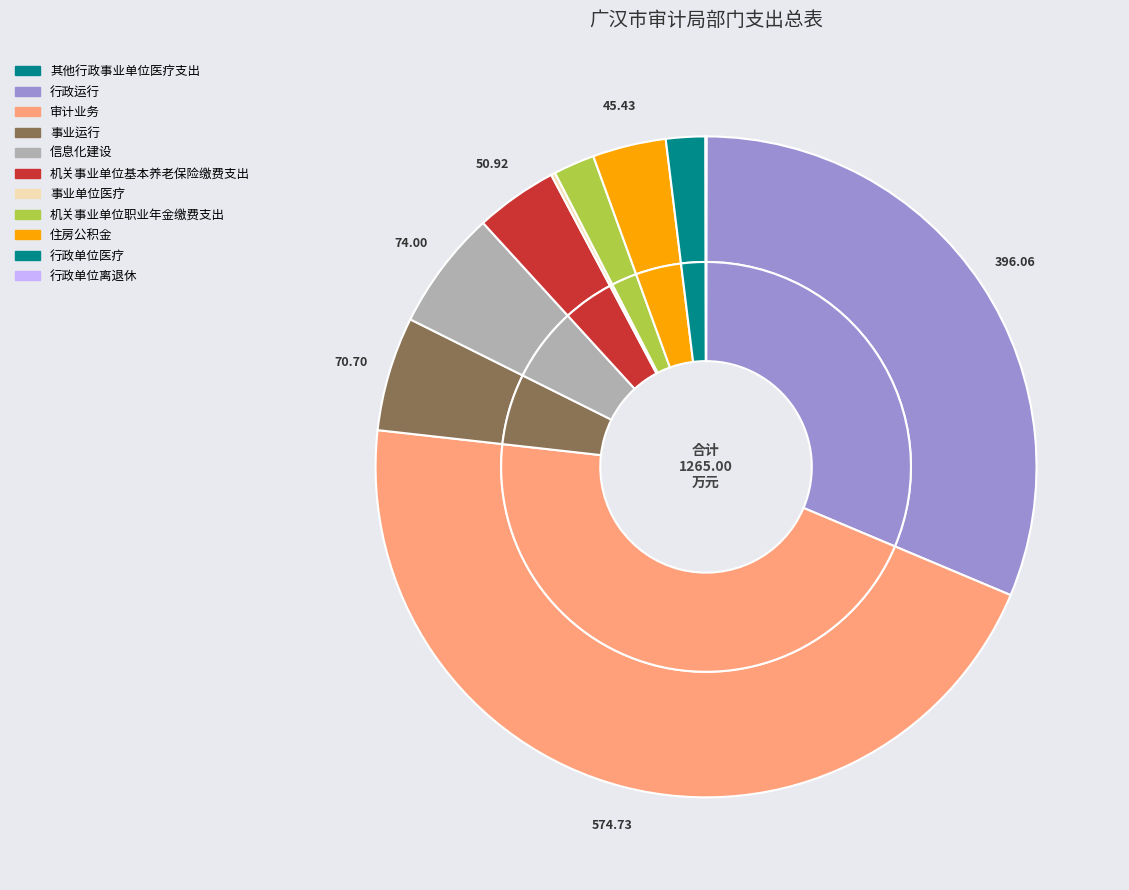

The 其他行政事业单位医疗支出 slice represents 0% of the pie. True or false?

True